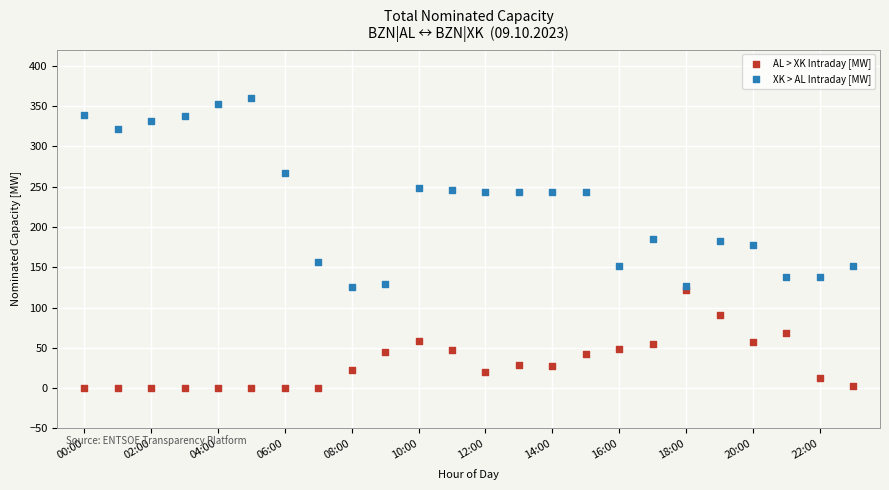

Which series contains the highest Y value?

XK > AL Intraday [MW]